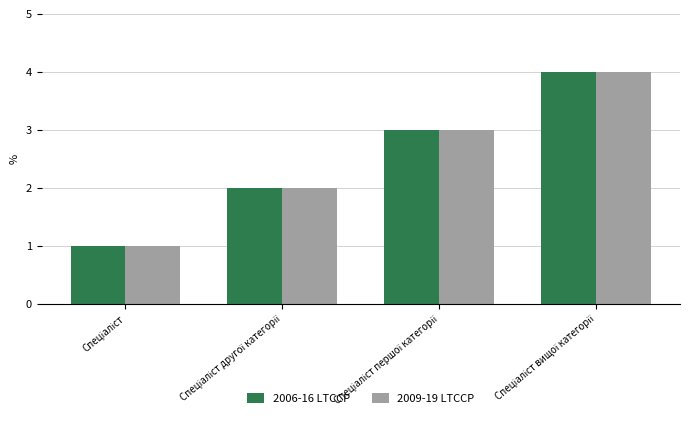

What is the value of the 2009-19 LTCCP bar at the 3rd from the left?

3